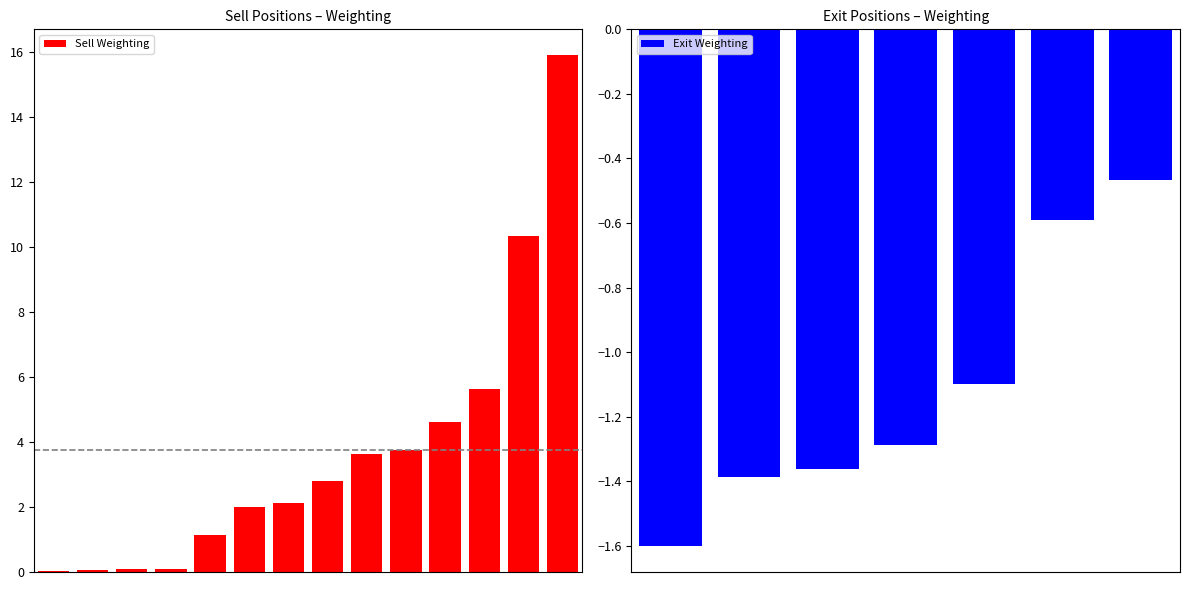

What position from the right is STAA?

10